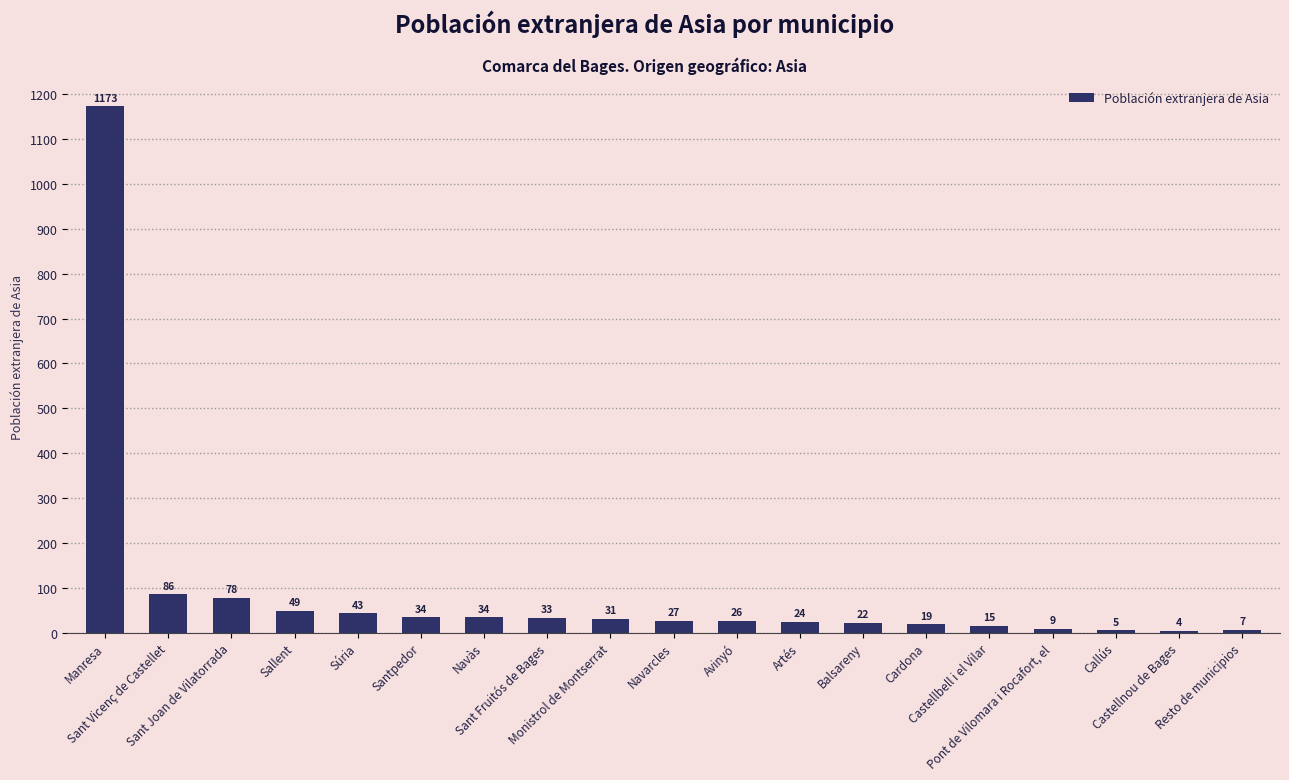

What is the approximate value at Manresa, to the nearest 10?

1170